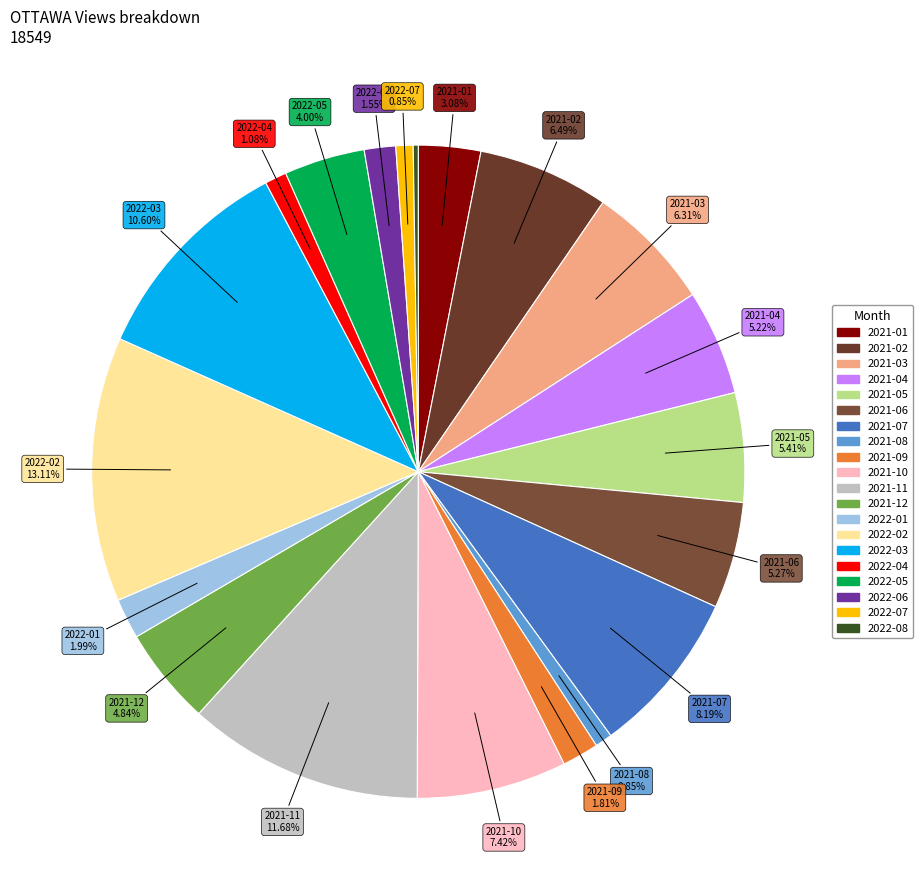

Which has a higher value, 2021-09 or 2021-01?

2021-01